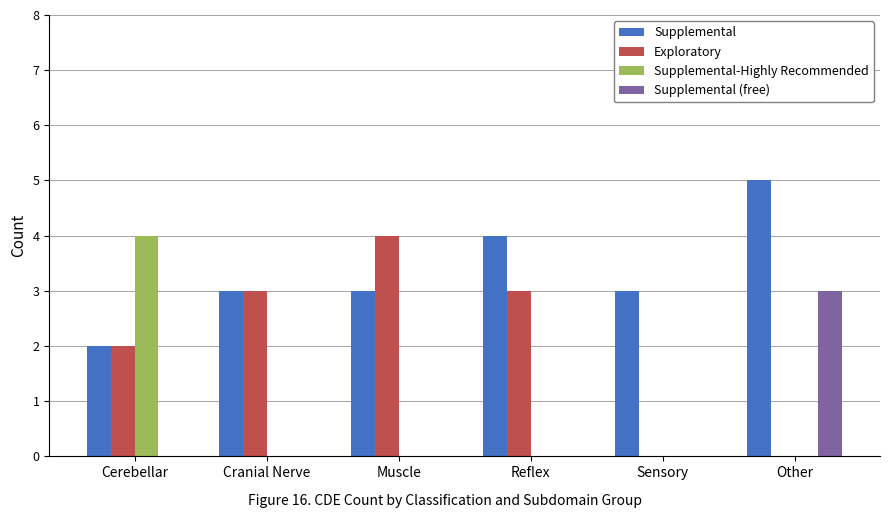

How many series are shown in this chart?

4